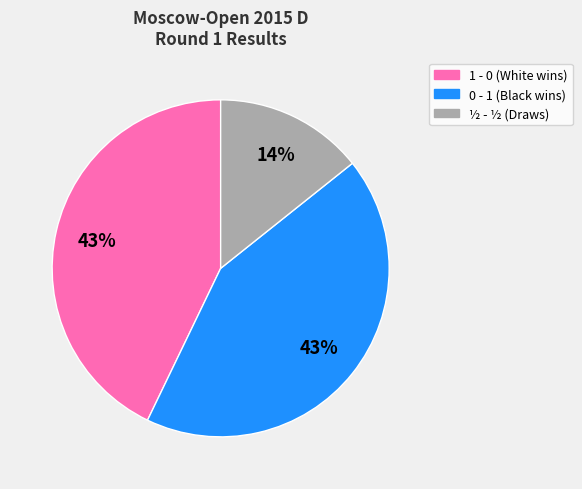

Is there any slice that represents more than half of the pie?

No